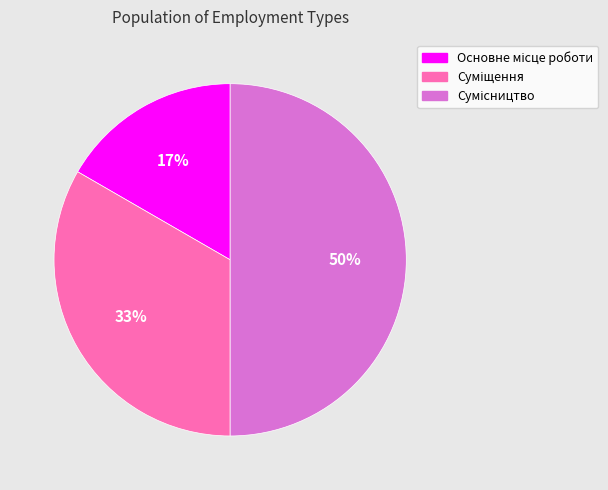

To the nearest percent, what is the difference between the largest and smallest slice percentages?

33%